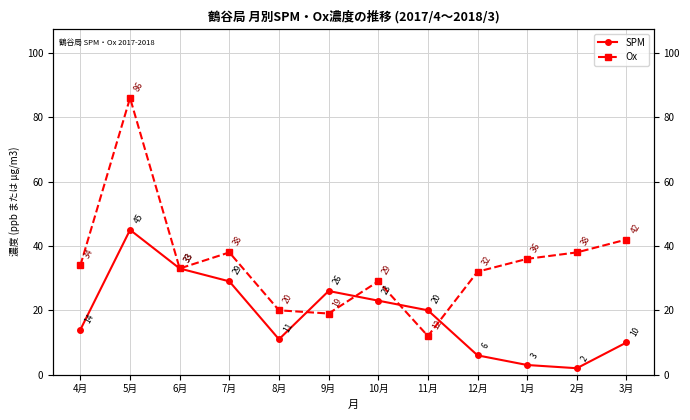

Does the chart have visible grid lines?

Yes